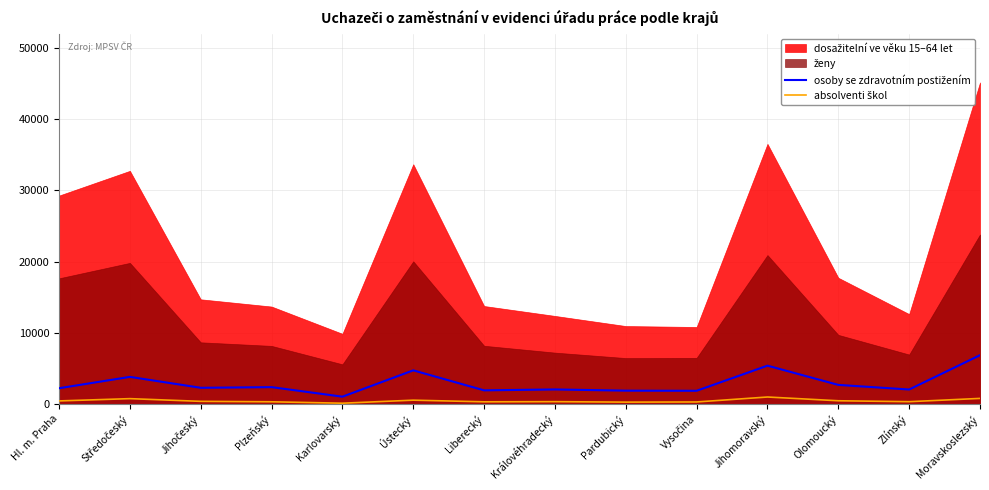

Which category has the lowest value across all series?

Karlovarský